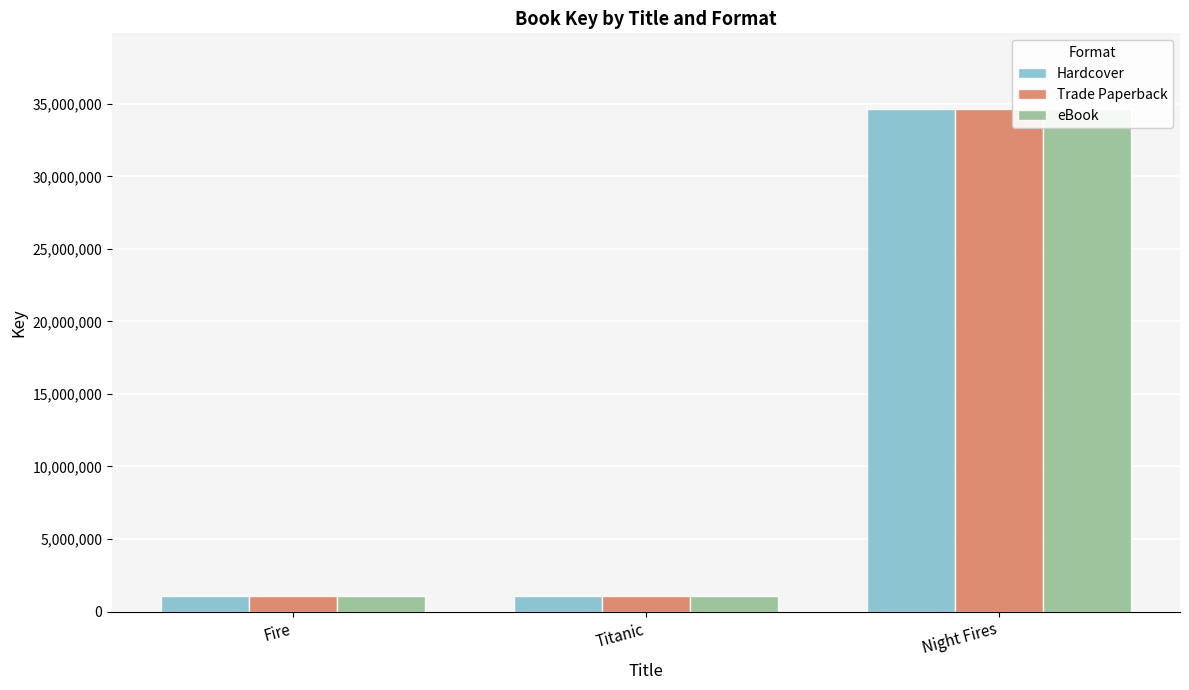

The Hardcover series shows 20241170 at Night Fires. True or false?

False